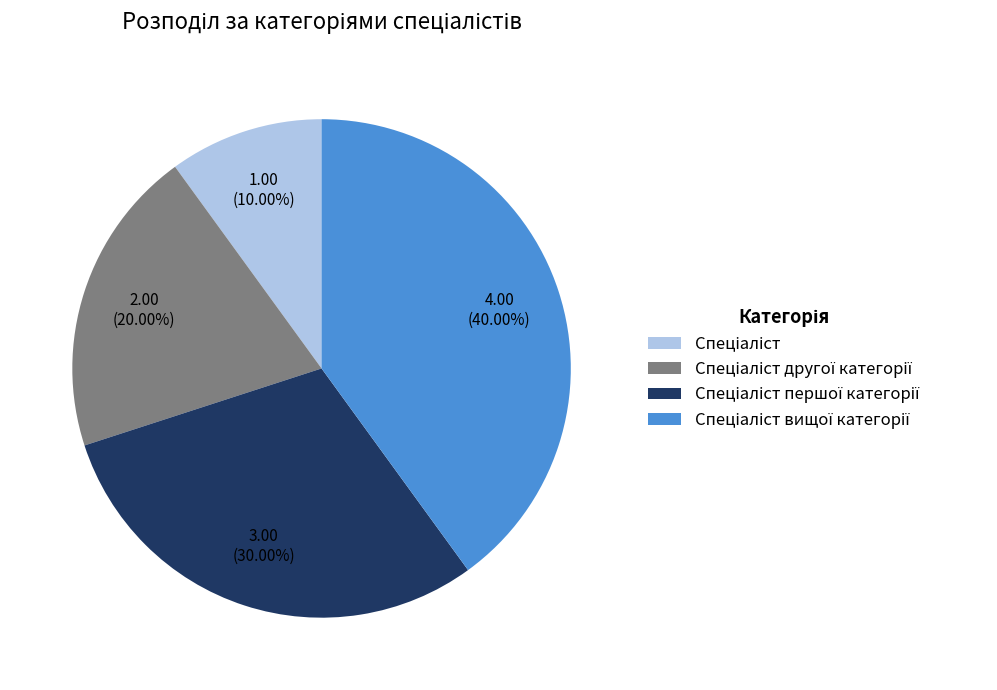

Is there a majority slice in this chart?

No